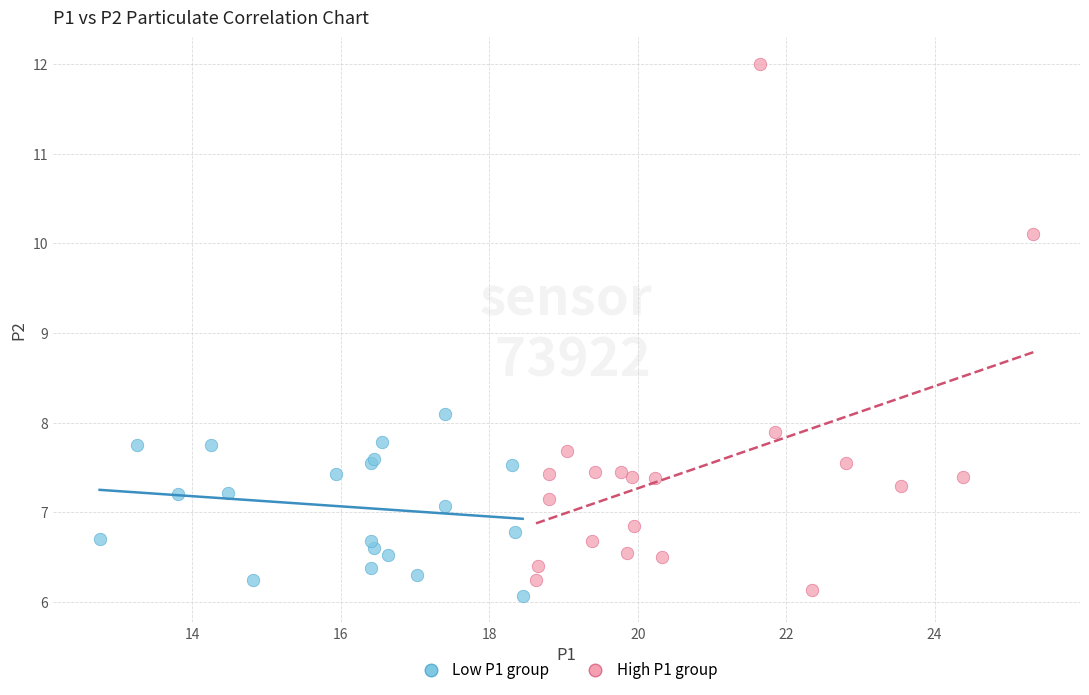

Which series contains the highest Y value?

High P1 group